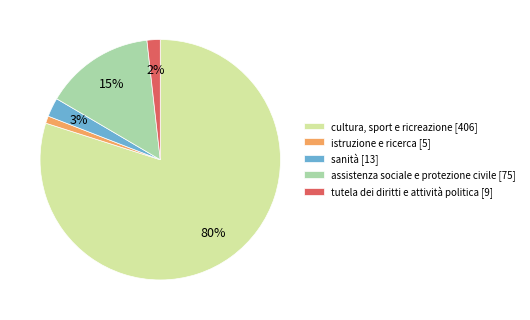

True or false: cultura, sport e ricreazione accounts for 87% of the total.

False